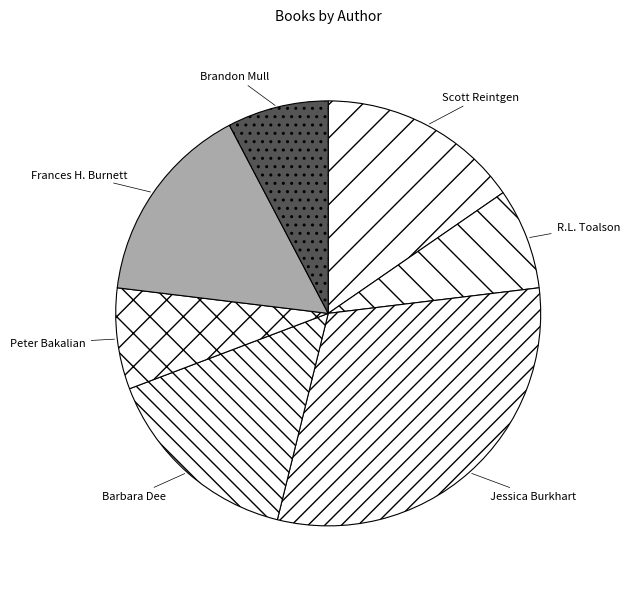

What is the ratio of the value at Frances H. Burnett to the value at Brandon Mull?

2.0